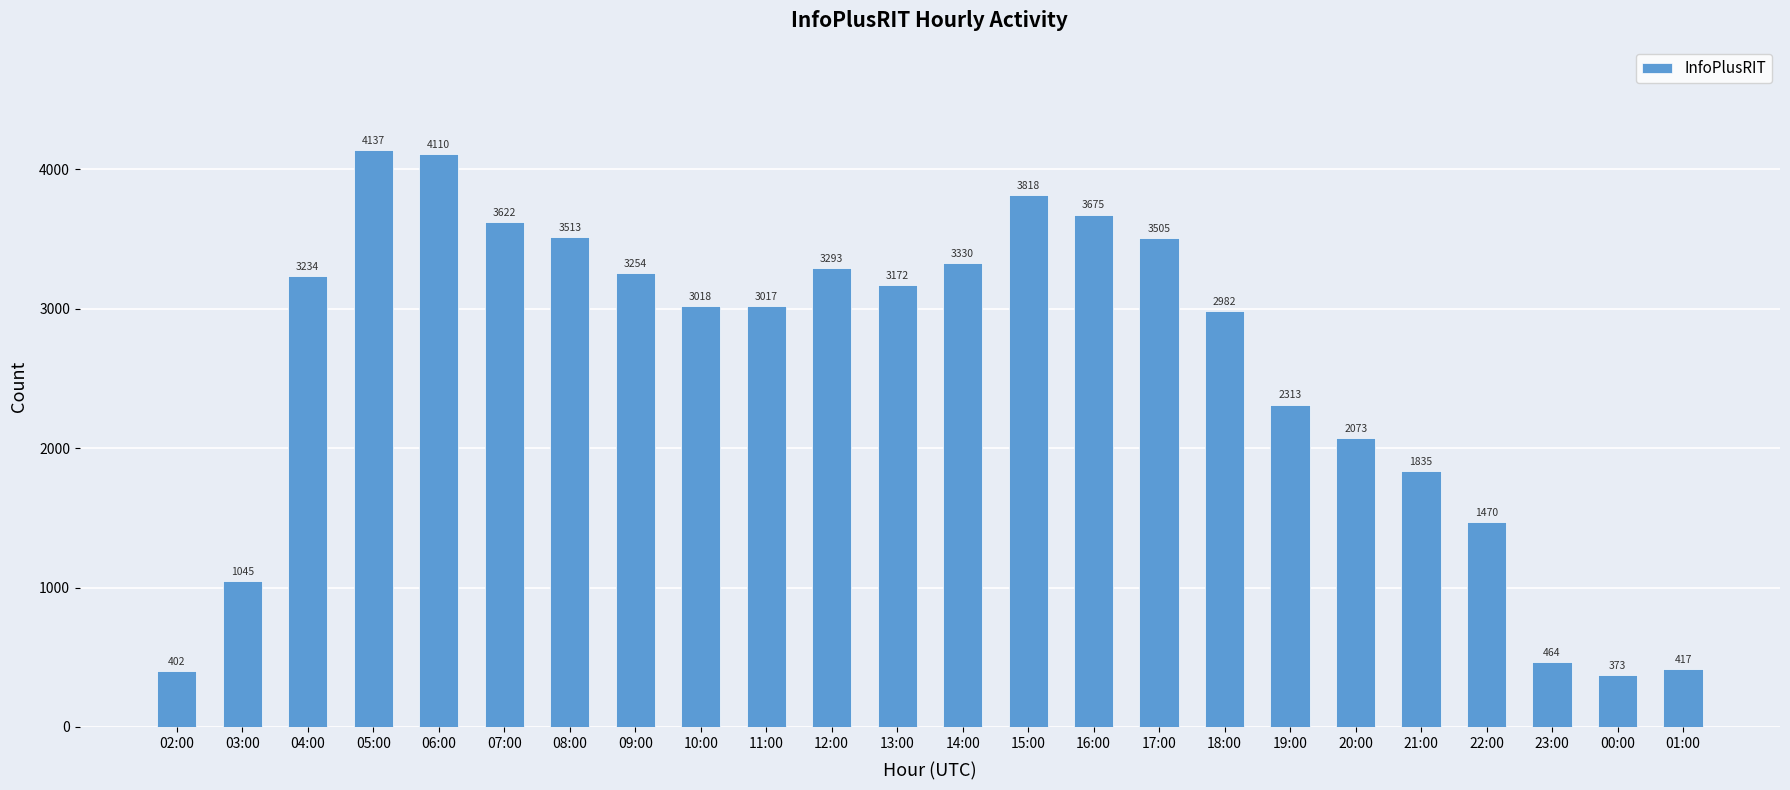

Are the bars grouped side by side (vs. stacked)?

No